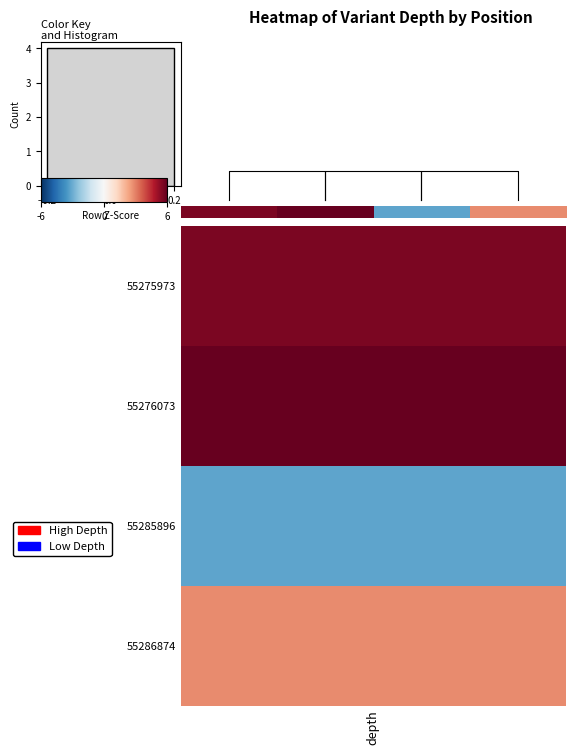

Reading left to right, transcribe all the data shown in this chart.

depth=33	1=34	2=8	3=25